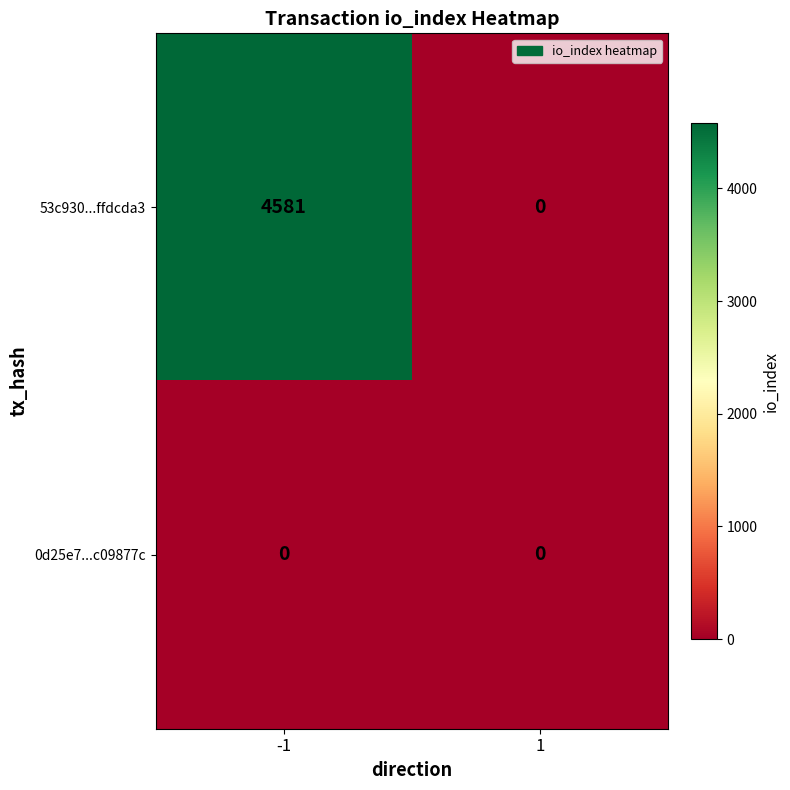

What is the difference between the maximum and minimum values in the 53c930...ffdcda3 series?

4581